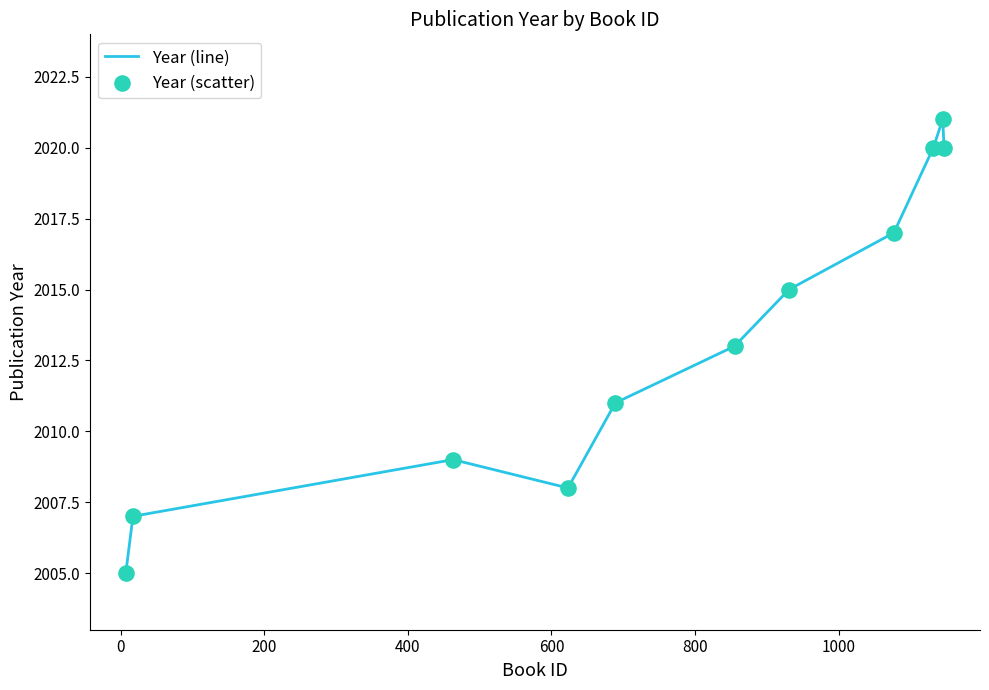

What is the difference between the maximum and minimum values?

16